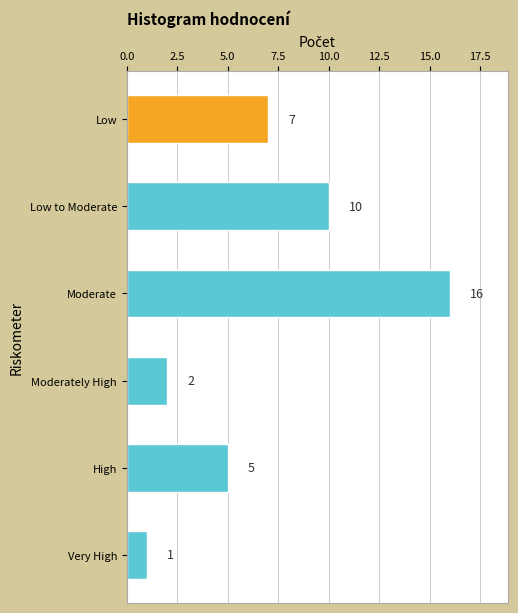

What is the minimum value shown in the chart?

1